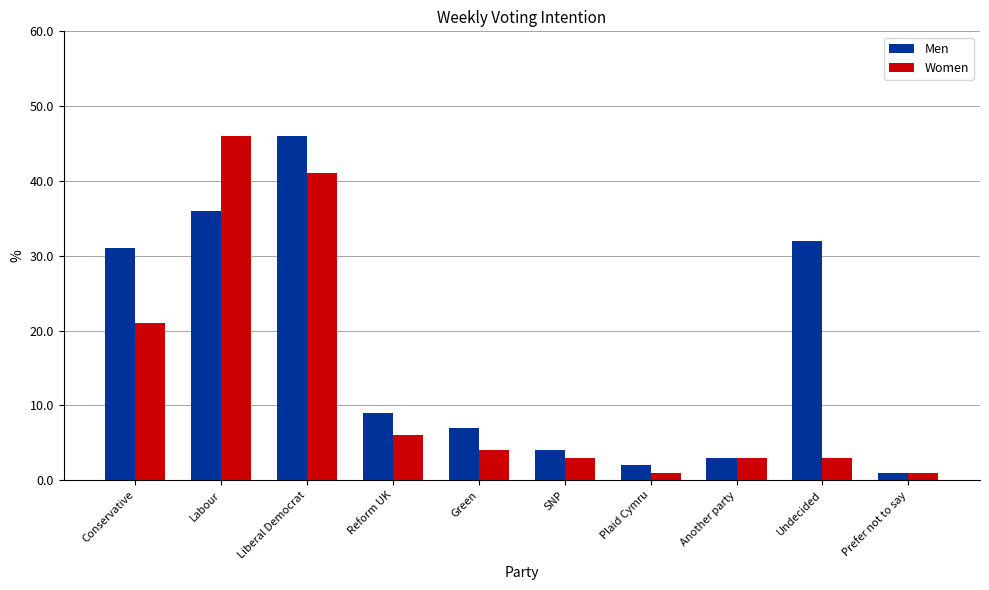

Reading right to left, extract all data points from this chart.

Men: Prefer not to say=1.0	Undecided=32.0	Another party=3.0	Plaid Cymru=2.0	SNP=4.0	Green=7.0	Reform UK=9.0	Liberal Democrat=46.0	Labour=36.0	Conservative=31.0
Women: Prefer not to say=1.0	Undecided=3.0	Another party=3.0	Plaid Cymru=1.0	SNP=3.0	Green=4.0	Reform UK=6.0	Liberal Democrat=41.0	Labour=46.0	Conservative=21.0